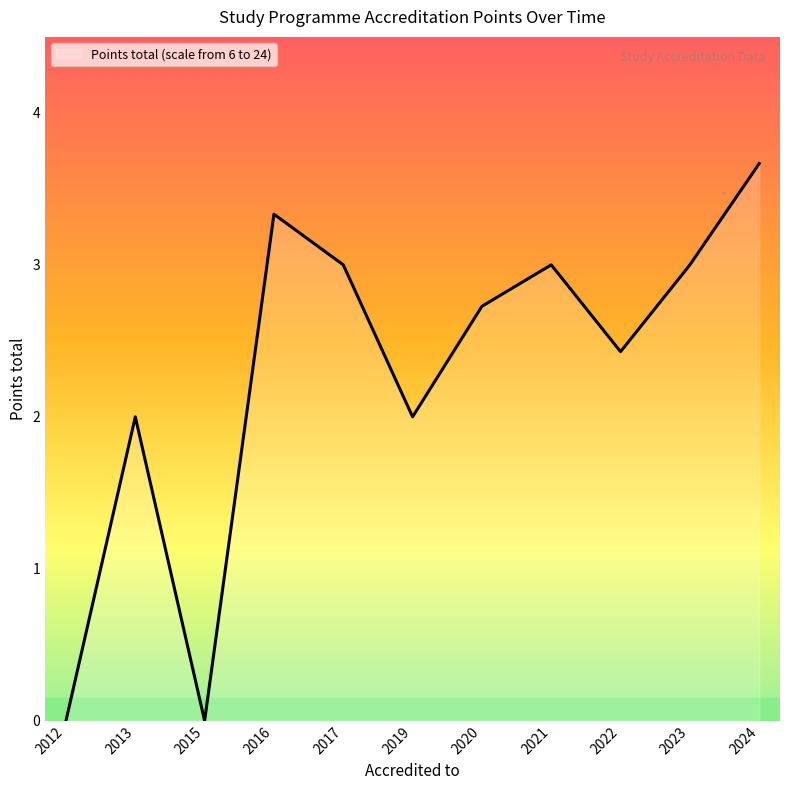

What is the approximate value at 2013?

2.0